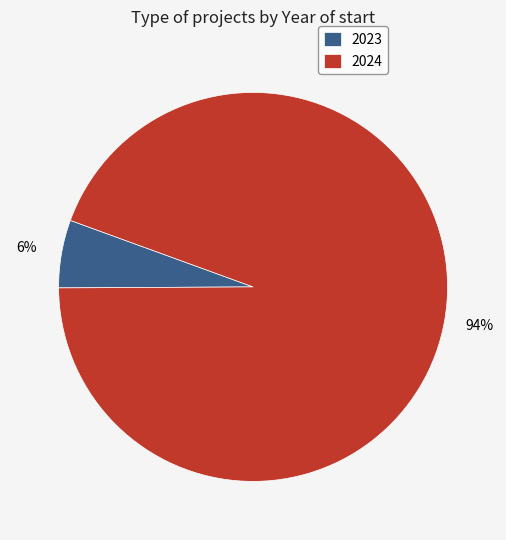

To the nearest percent, what is the average slice percentage?

50%